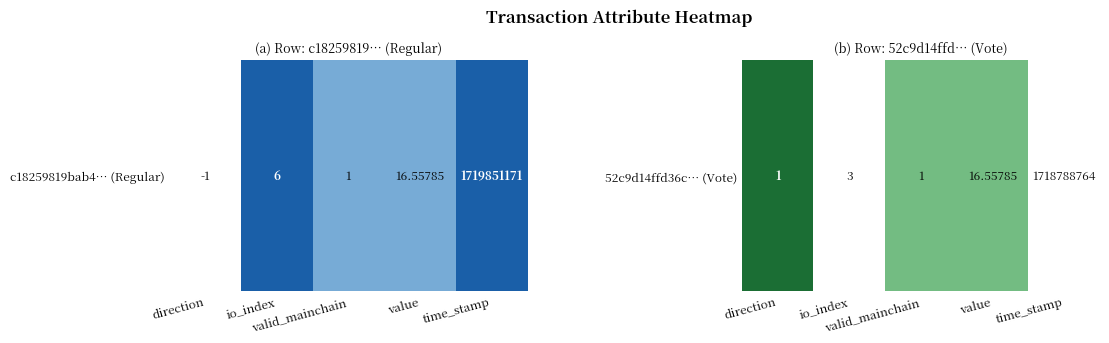

Count the number of data series in this chart.

1